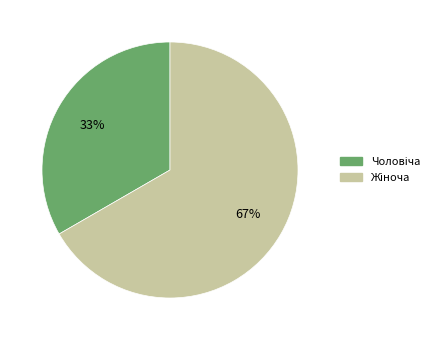

Is there a majority slice in this chart?

Yes